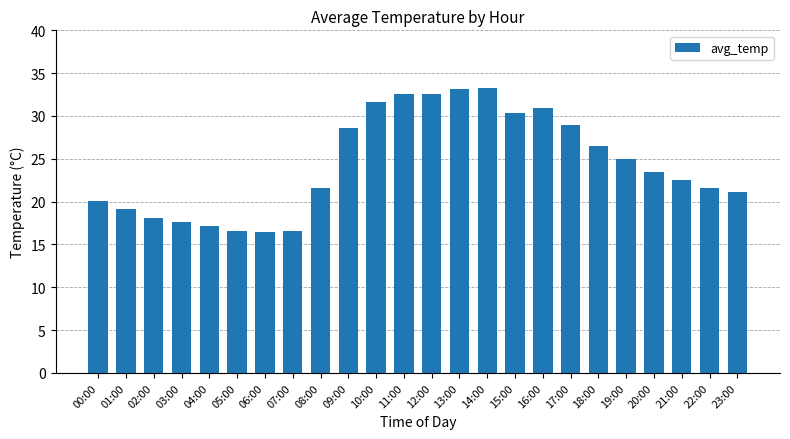

What is the label of the 24th bar from the right?

00:00